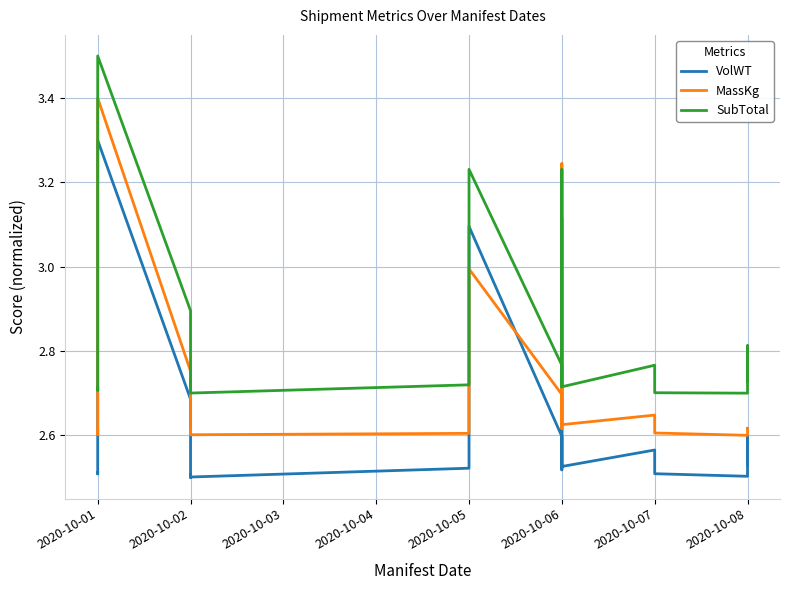

Rank the series by their average value, from lowest to highest.

VolWT, MassKg, SubTotal